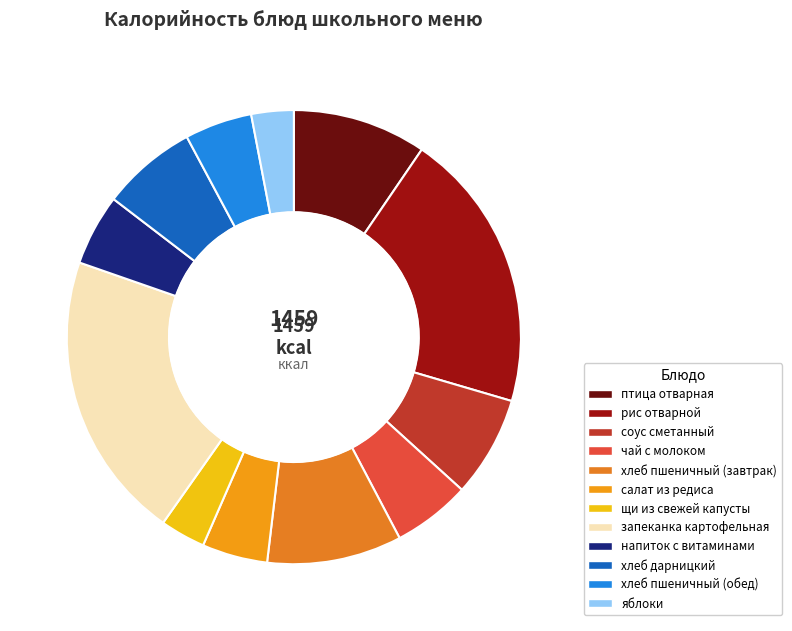

Which category has the biggest portion of the pie?

запеканка картофельная